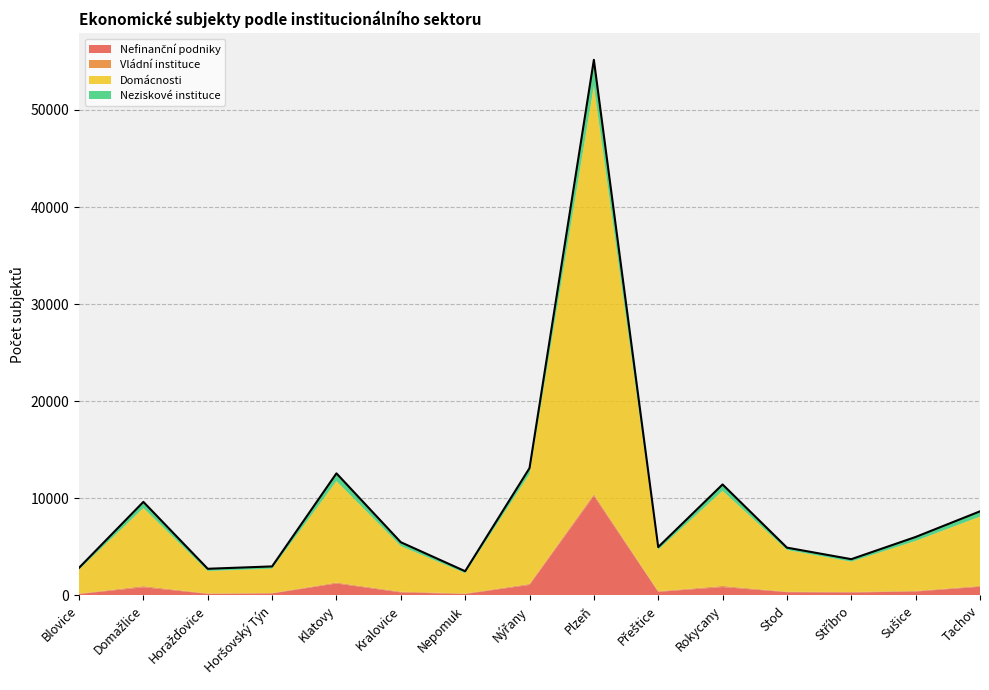

At which category does the chart reach its minimum across all series?

Blovice